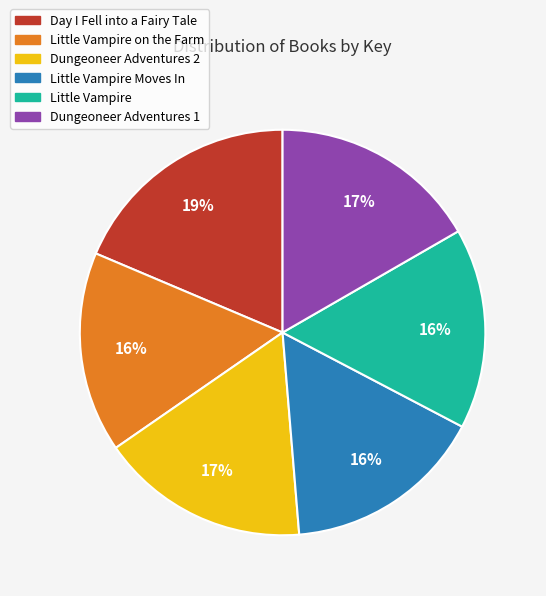

To the nearest percent, what is the difference between the largest and smallest slice percentages?

3%